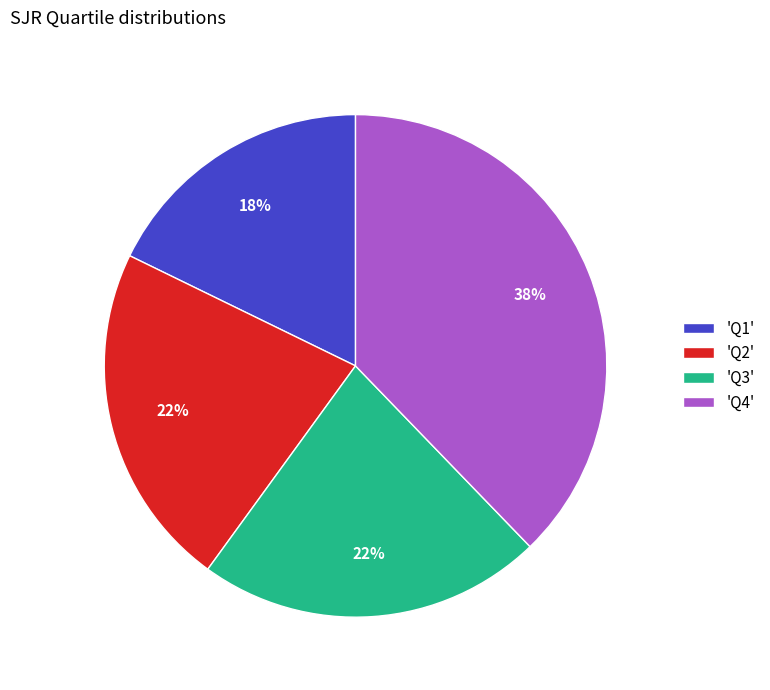

To the nearest percent, what percentage of the pie is 'Q1'?

18%